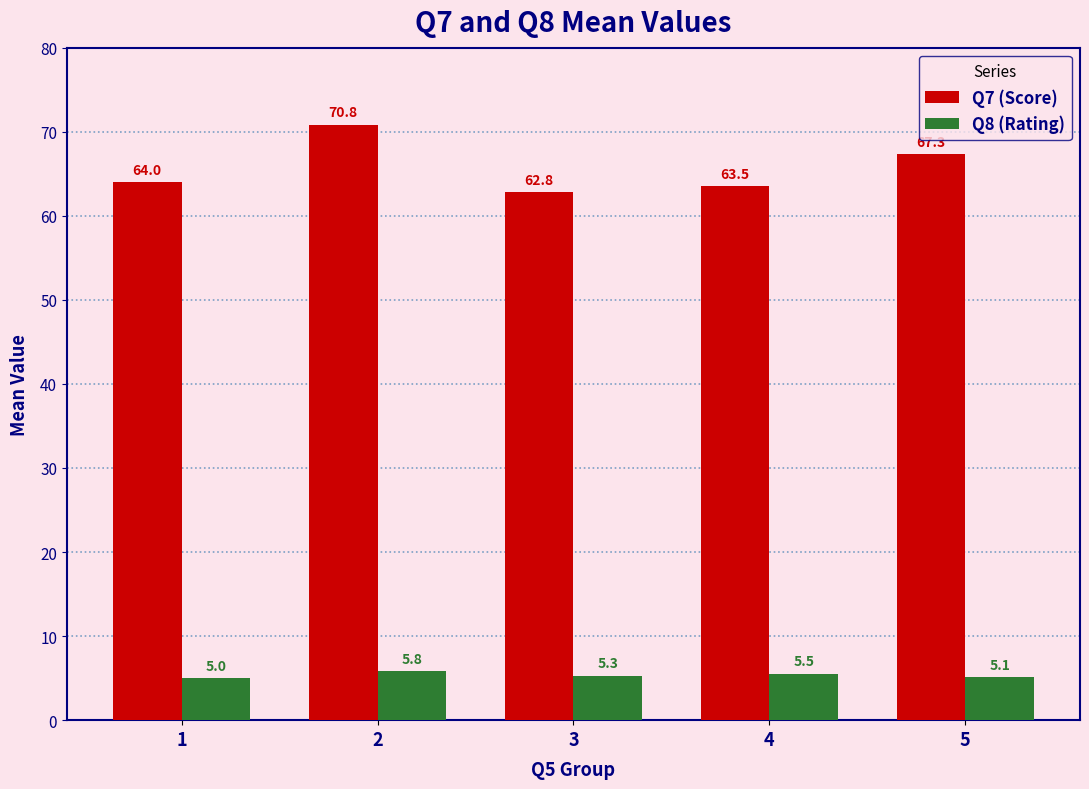

True or false: Q7 (Score) has a value of 120.1 at 5.

False